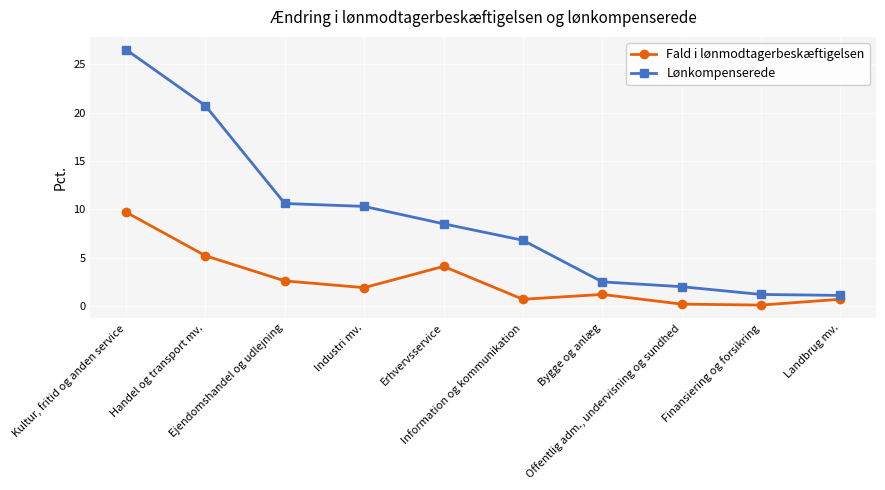

What is the label of the 4th point from the right?

Bygge og anlæg